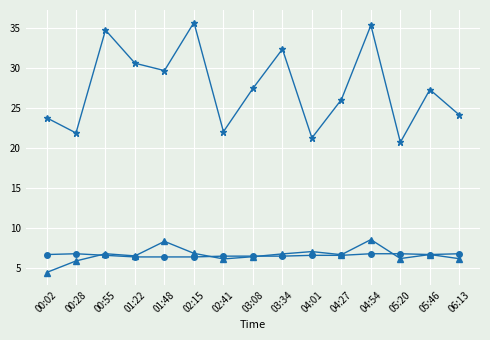

Is this an area chart (filled region under the line)?

No